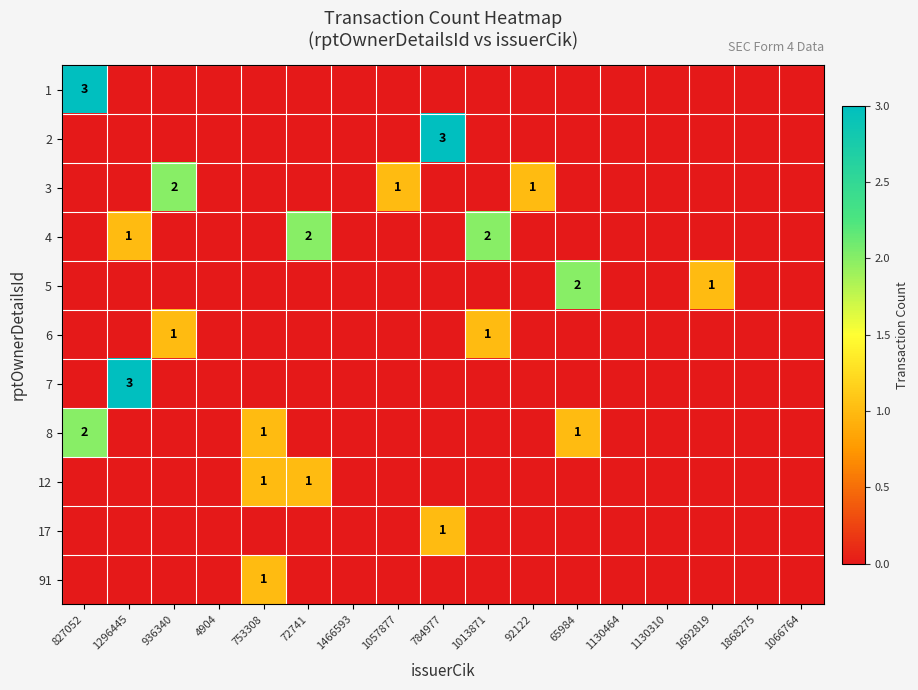

The value of 7 at 1296445 is 3. True or false?

True